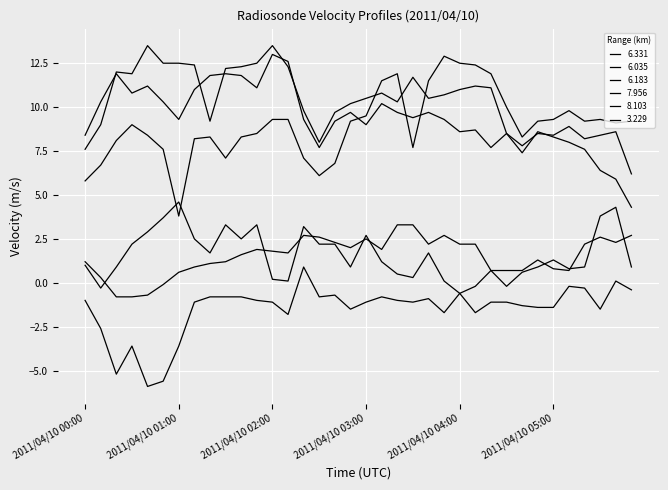

How many lines are shown in the chart?

6